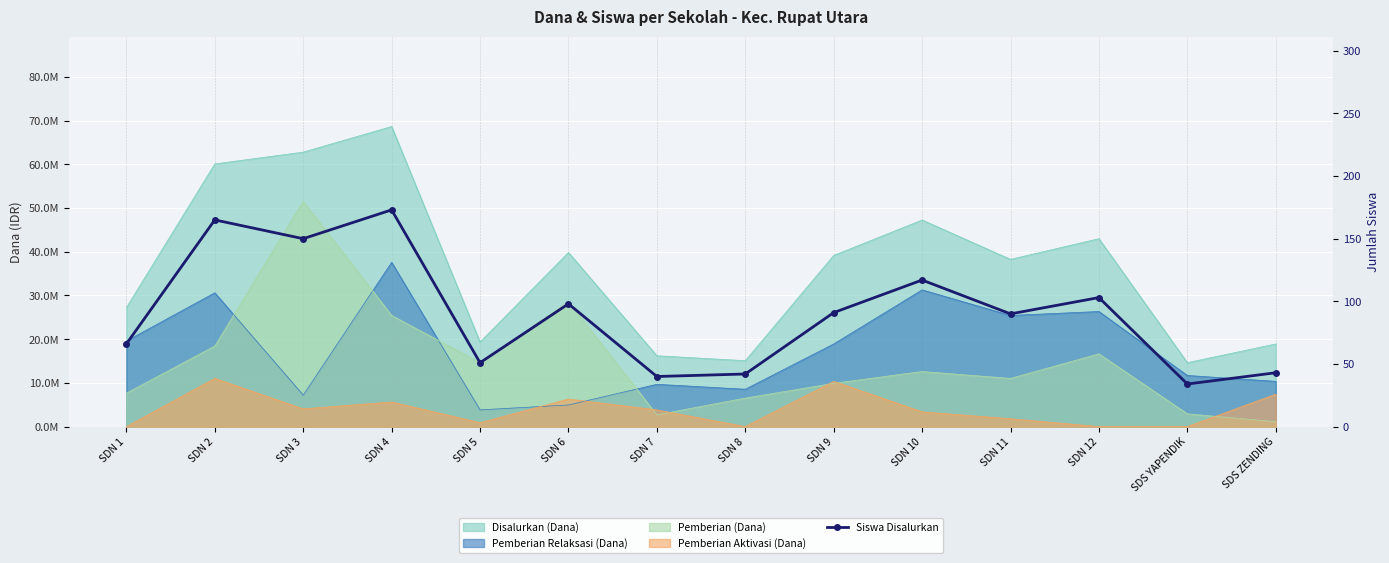

The chart shows a value of 165 at SDN 2. True or false?

True